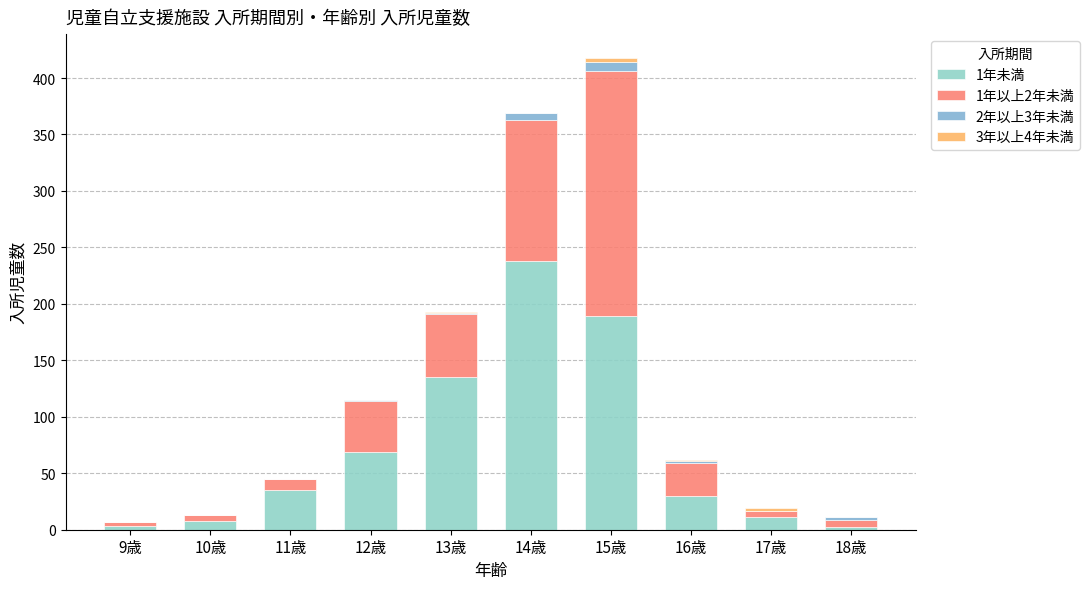

The value of 3年以上4年未満 at 18歳 is 0. True or false?

True